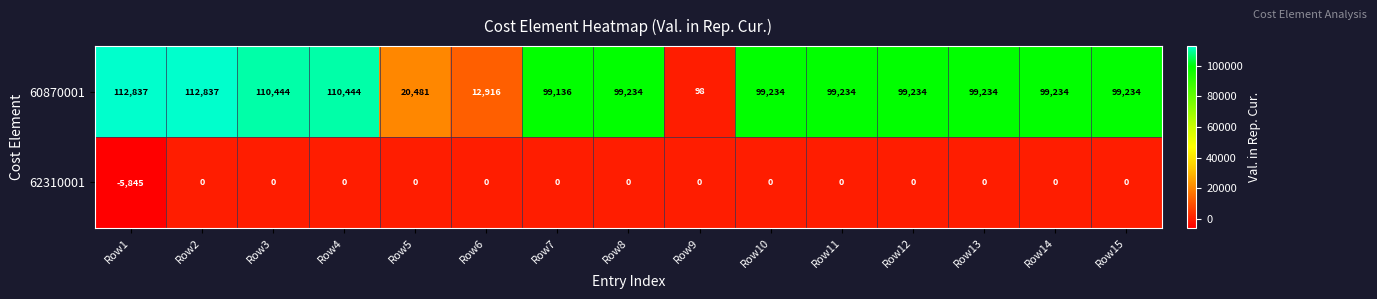

Which category has the lowest value across all series?

Row1